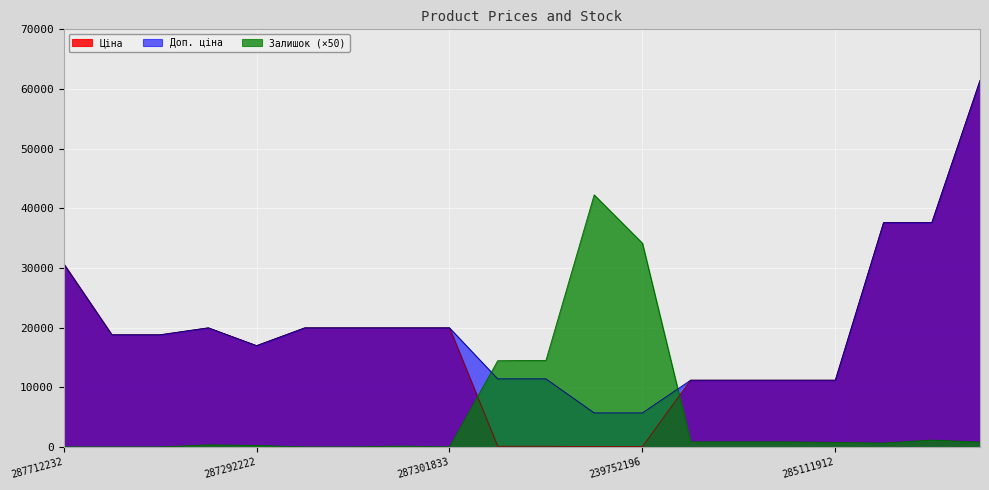

What is the sum of all Залишок values?

112000.0